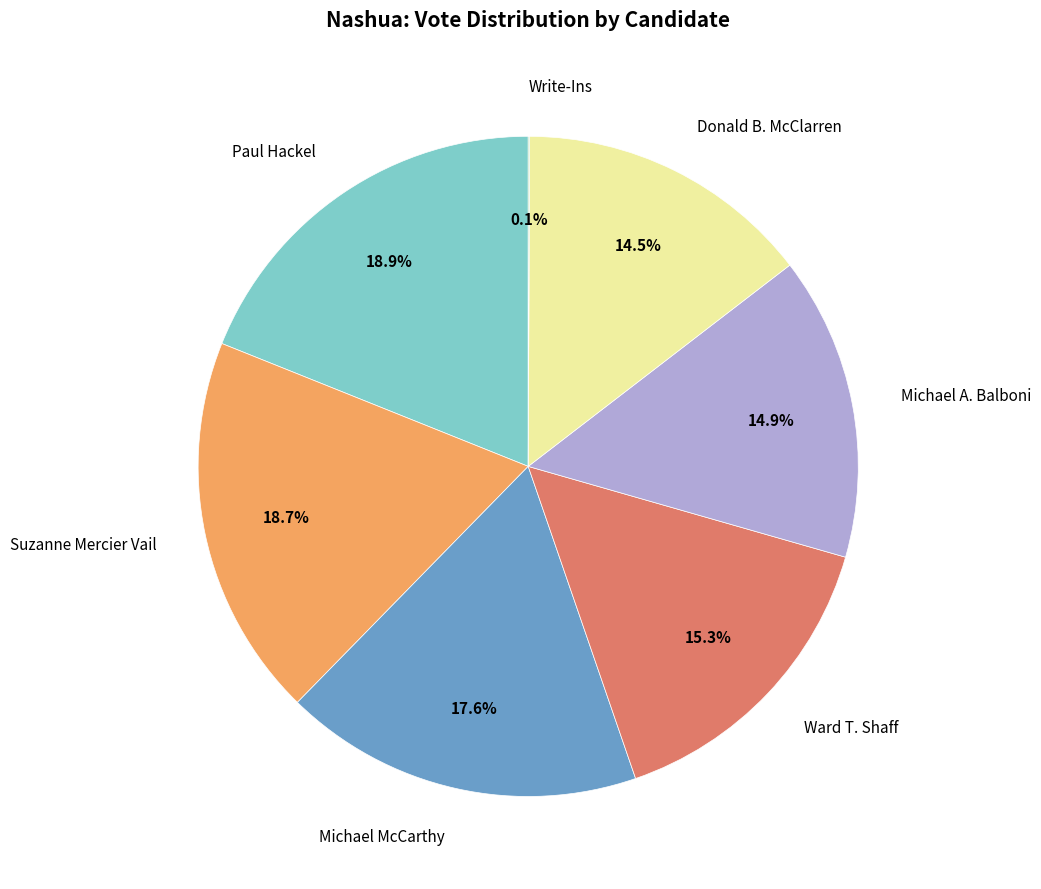

Is there a majority slice in this chart?

No